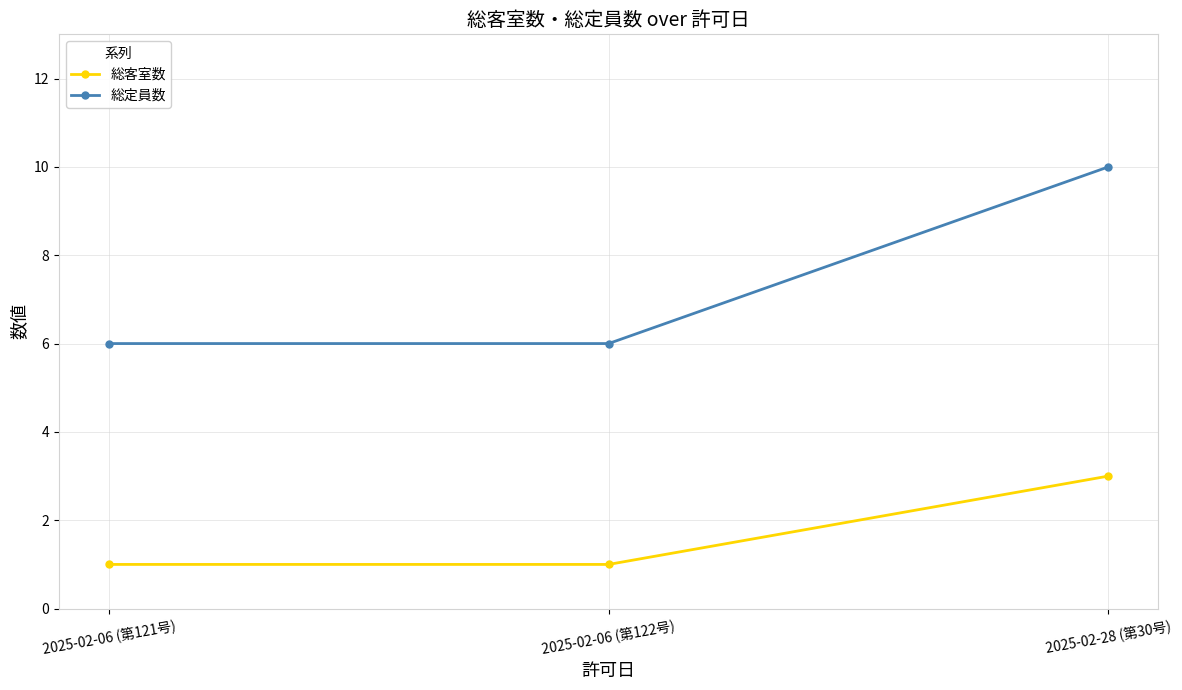

How many distinct data groups are displayed?

2